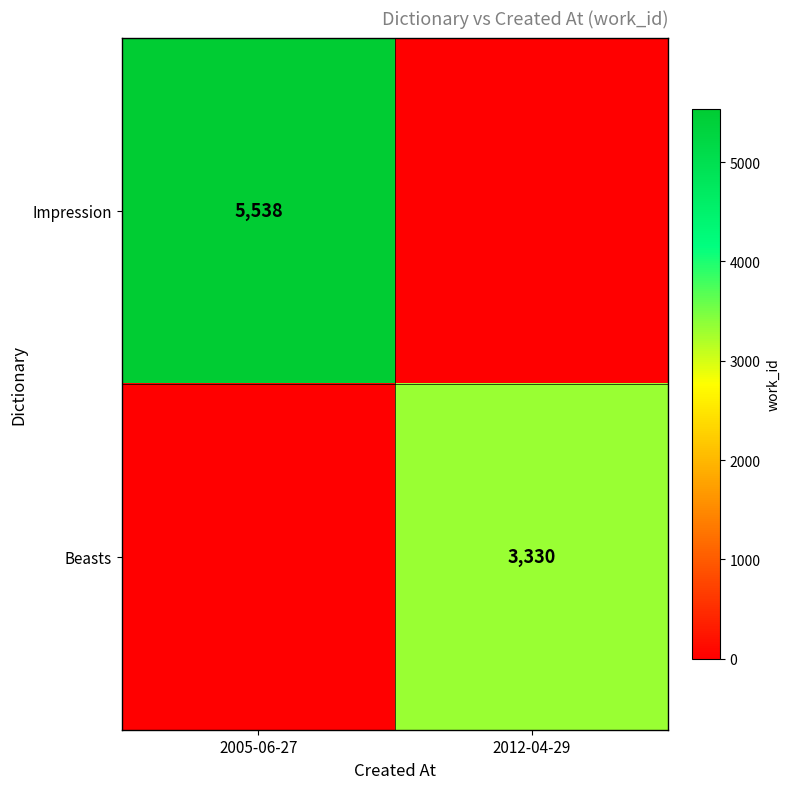

At which category is the sum across all series the highest?

2005-06-27